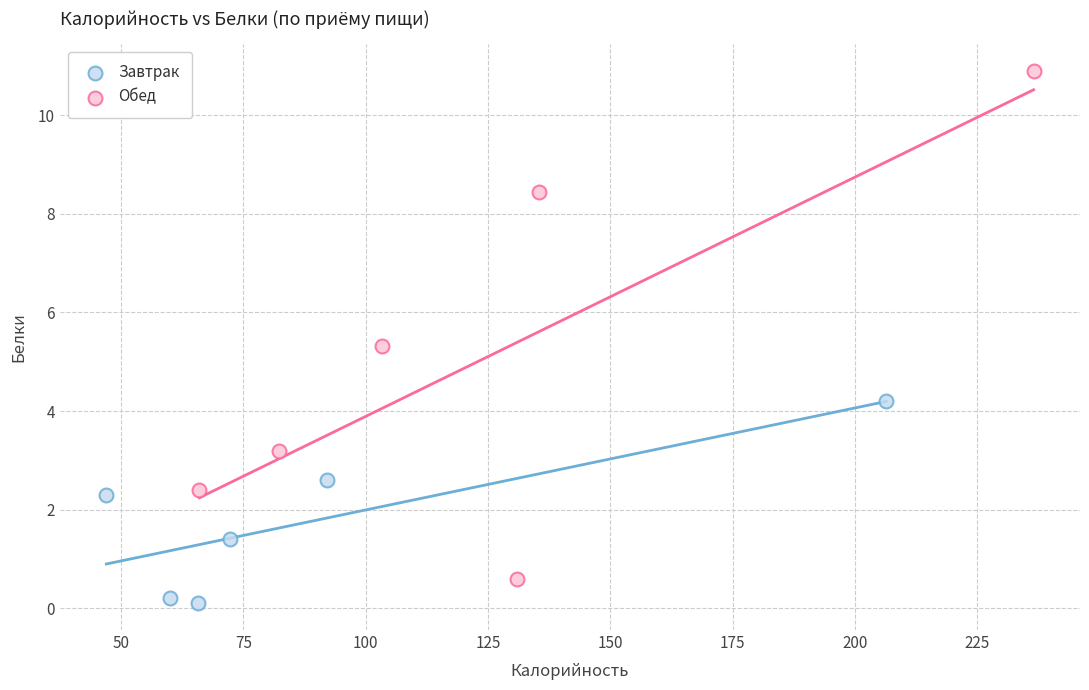

Which series has the widest spread of Y values?

Обед